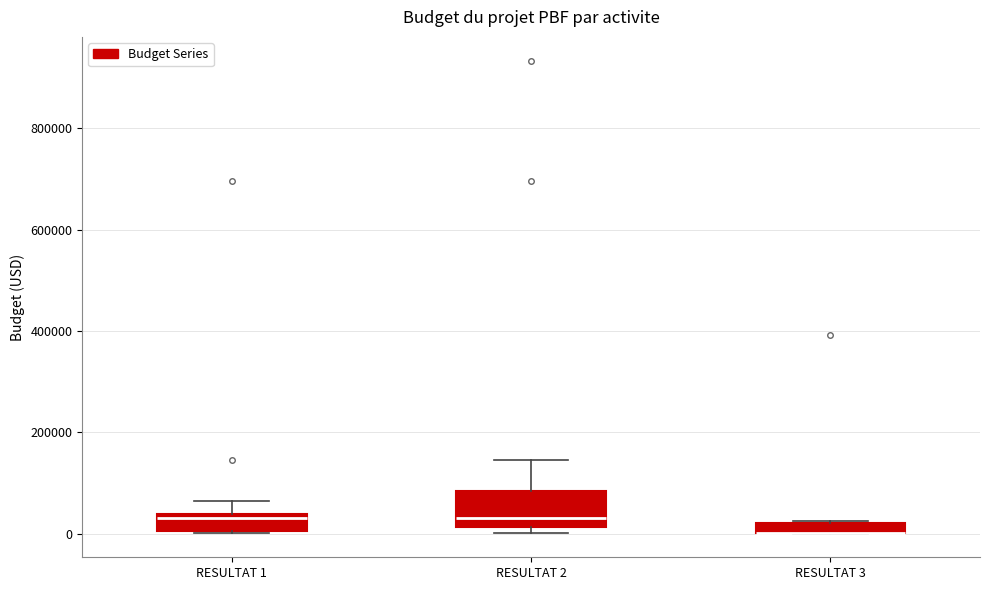

Where is the lower edge of the box for RESULTAT 3 on the y-axis? The values are not printed on the chart, so give them approximately, as read against the axis.

0